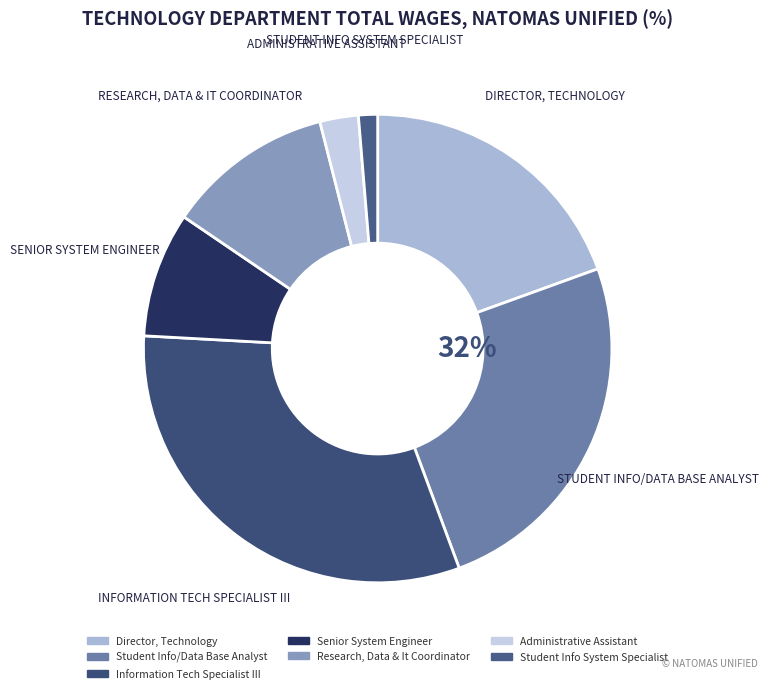

Which slice is the largest?

Information Tech Specialist III